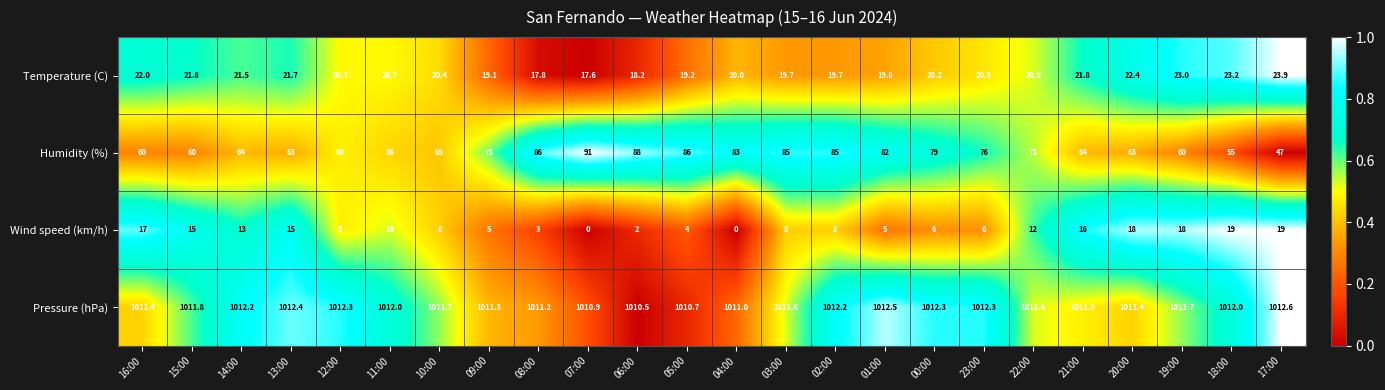

List the series in order of their peak value, highest first.

Pressure (hPa), Humidity (%), Temperature (C), Wind speed (km/h)